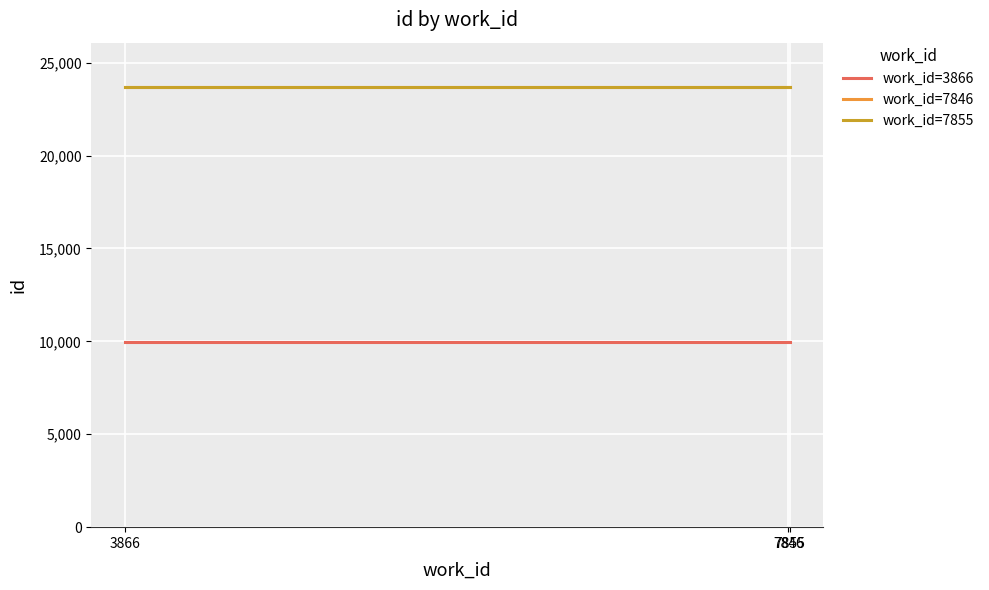

How many lines are shown in the chart?

3